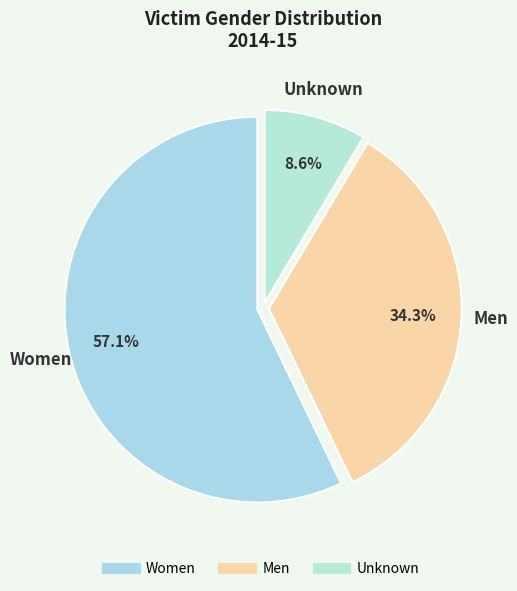

Combined, do Women and Men account for over 50%?

Yes